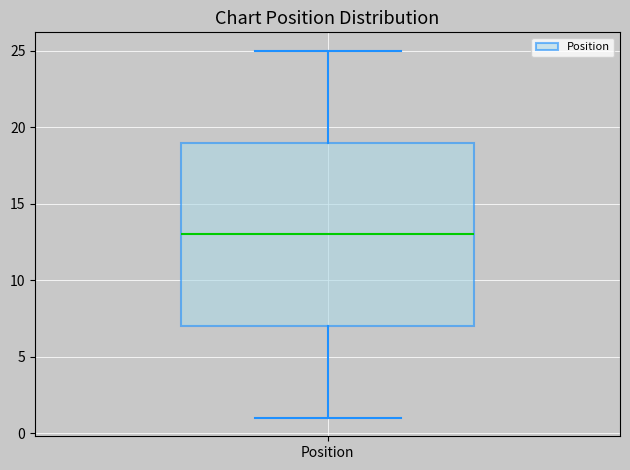

Where is the upper edge of the box for Position on the y-axis? The values are not printed on the chart, so give them approximately, as read against the axis.

19